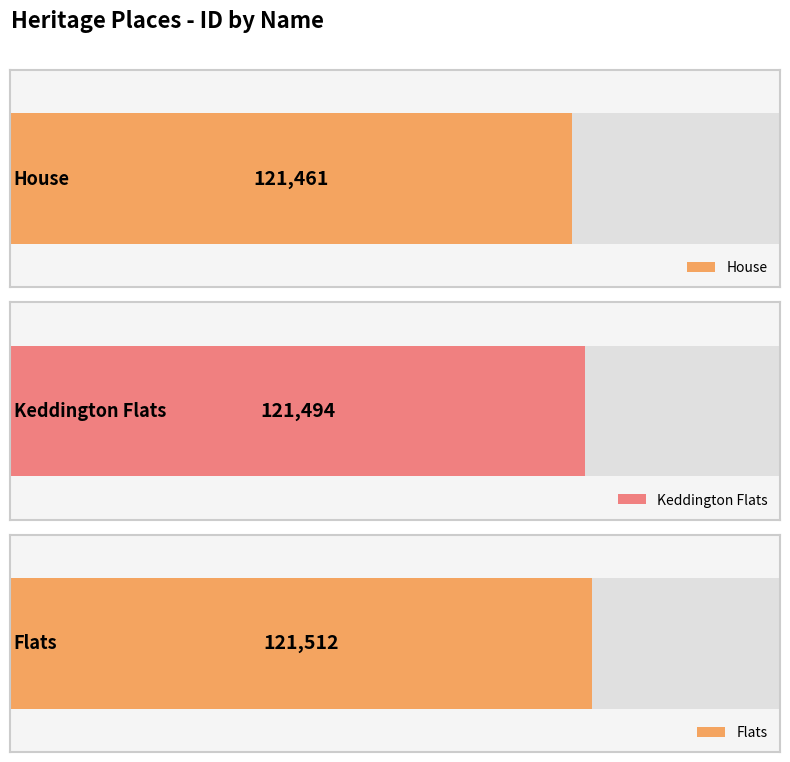

What position from the right is Keddington Flats?

2